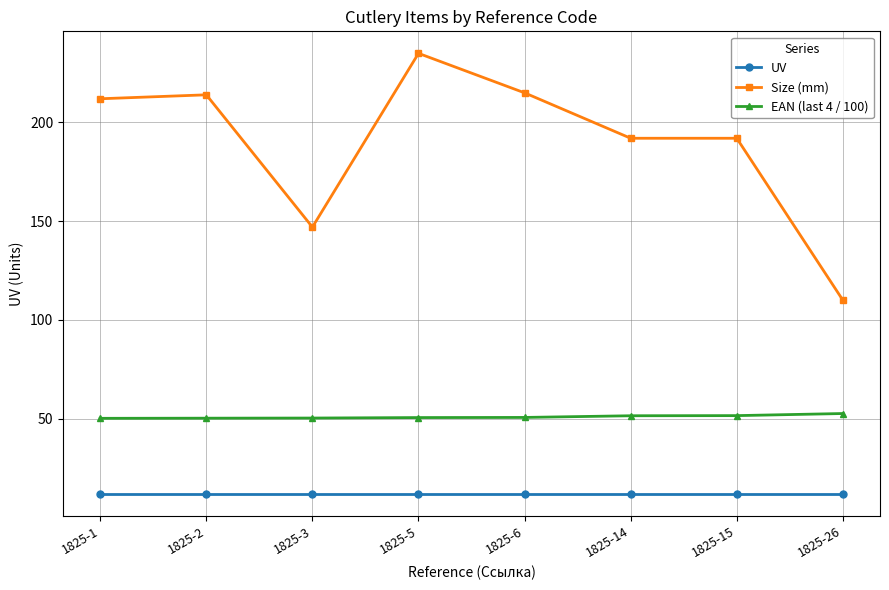

Is it true that EAN (last 4 / 100) equals 30.8 at 1825-2?

False